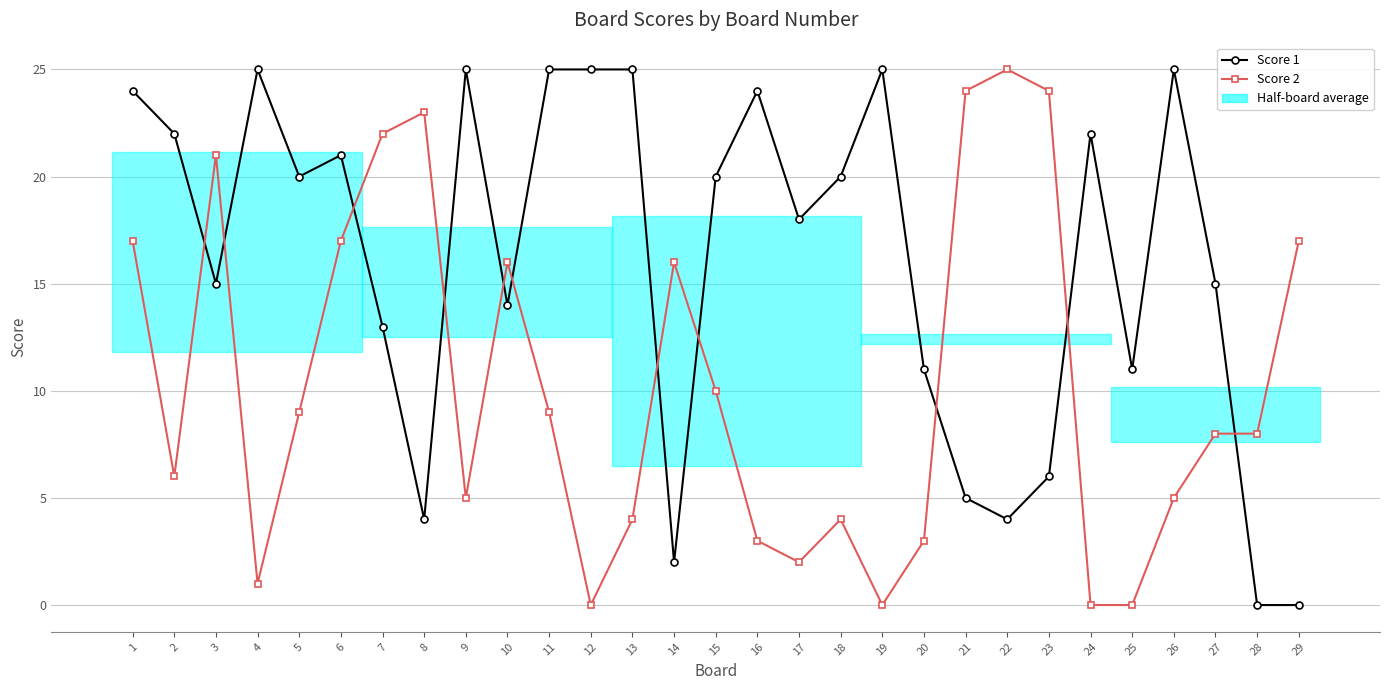

The value of Score 1 at 1 is 17. True or false?

False